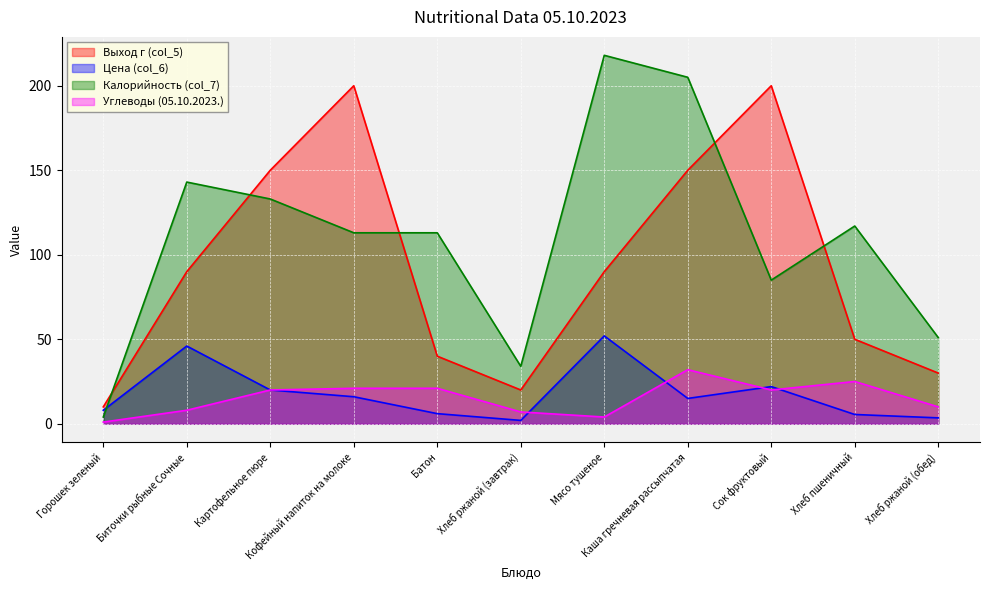

After their last crossing, which series has the higher values: Калорийность (col_7) or Выход г (col_5)?

Калорийность (col_7)